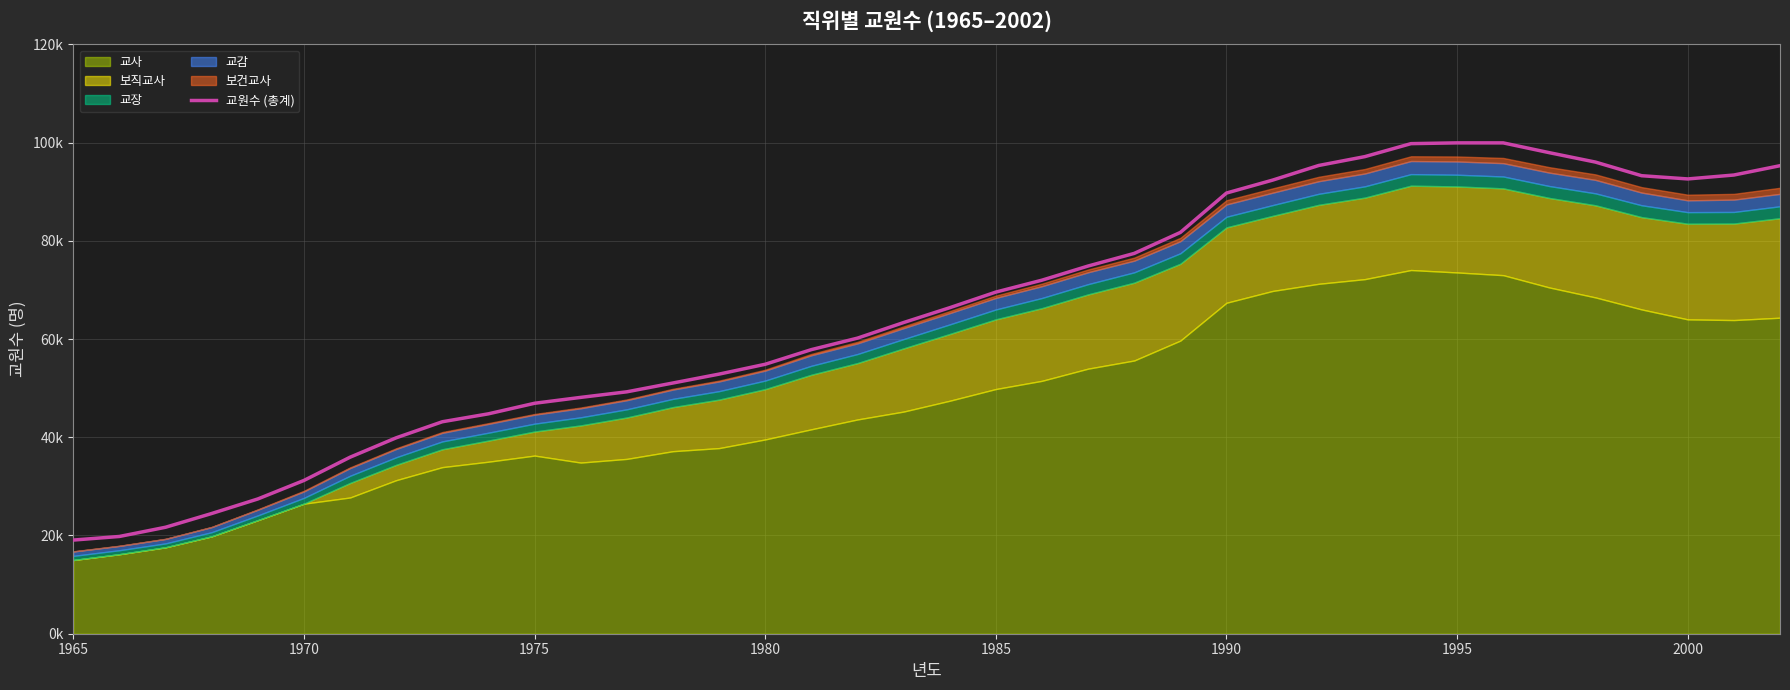

Reading right to left, list all the values displayed in this chart.

95283	93385	92589	93244	96016	97931	99928	99931	99775	97131	95330	92348	89719	81699	77430	74858	71979	69553	66372	63350	60178	57838	54858	52854	51045	49249	48115	46917	44769	43155	39888	35938	31207	27437	24476	21678	19801	19067